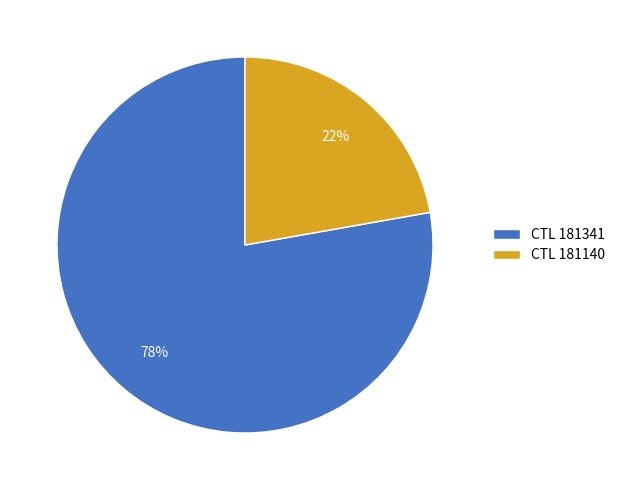

Which slice is the largest?

CTL 181341